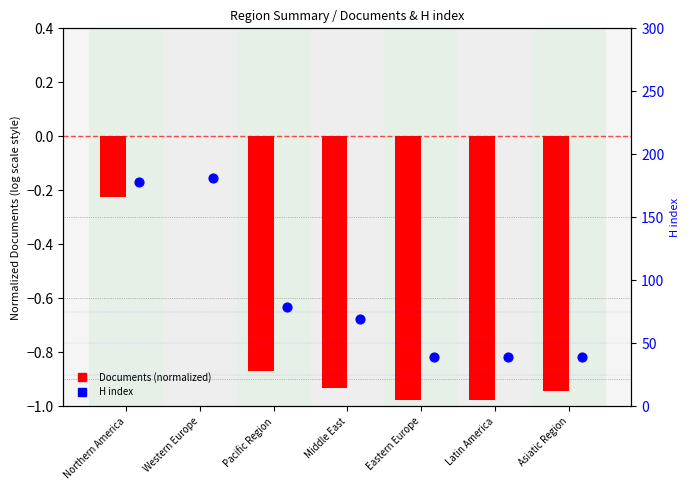

At how many categories does at least one series exceed 35?

7